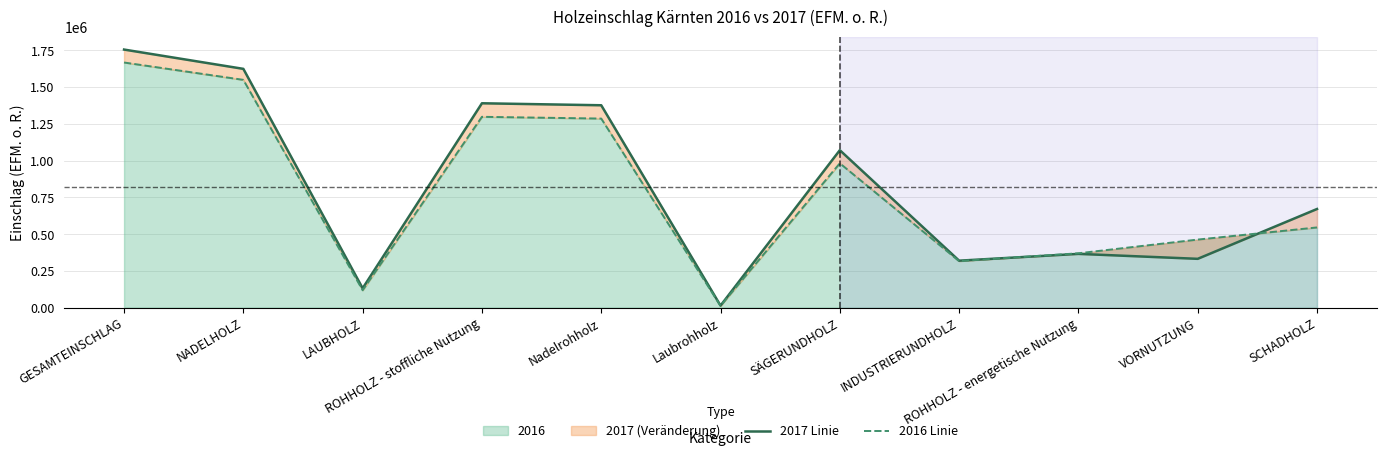

Which has a higher value, LAUBHOLZ or ROHHOLZ - energetische Nutzung?

ROHHOLZ - energetische Nutzung